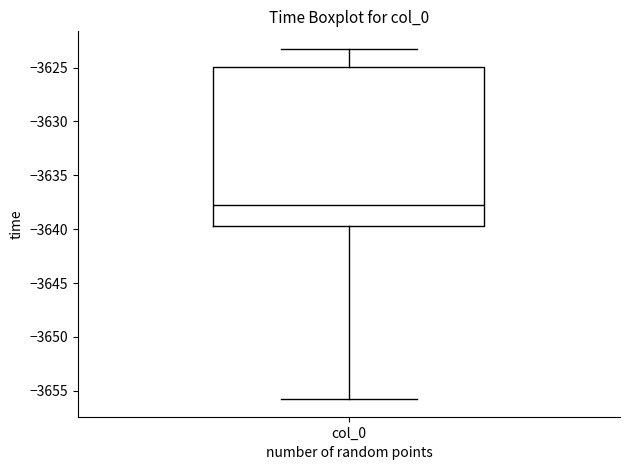

Where does the upper whisker of the box for col_0 end on the y-axis? The values are not printed on the chart, so give them approximately, as read against the axis.

-3623.5